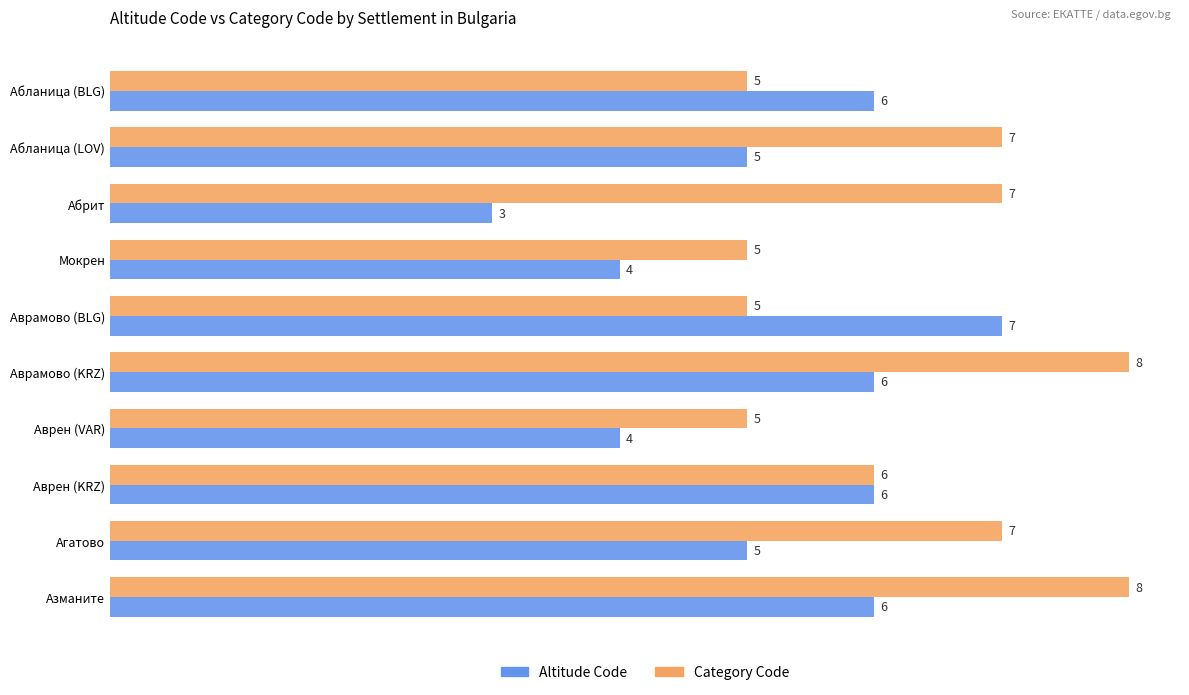

What is the average value of the Altitude Code series?

5